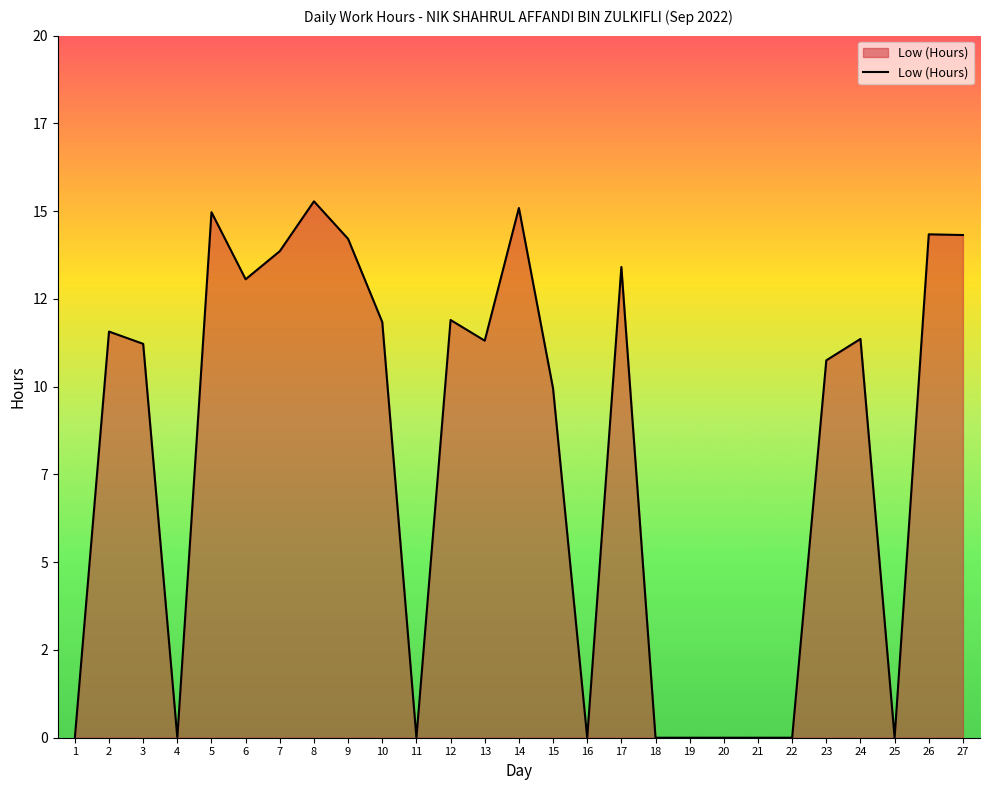

What is the difference between the values at 10 and 13?

0.5